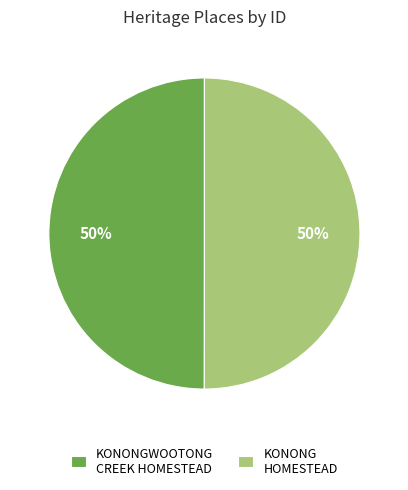

The KONONGWOOTONG CREEK HOMESTEAD slice represents 50% of the pie. True or false?

True